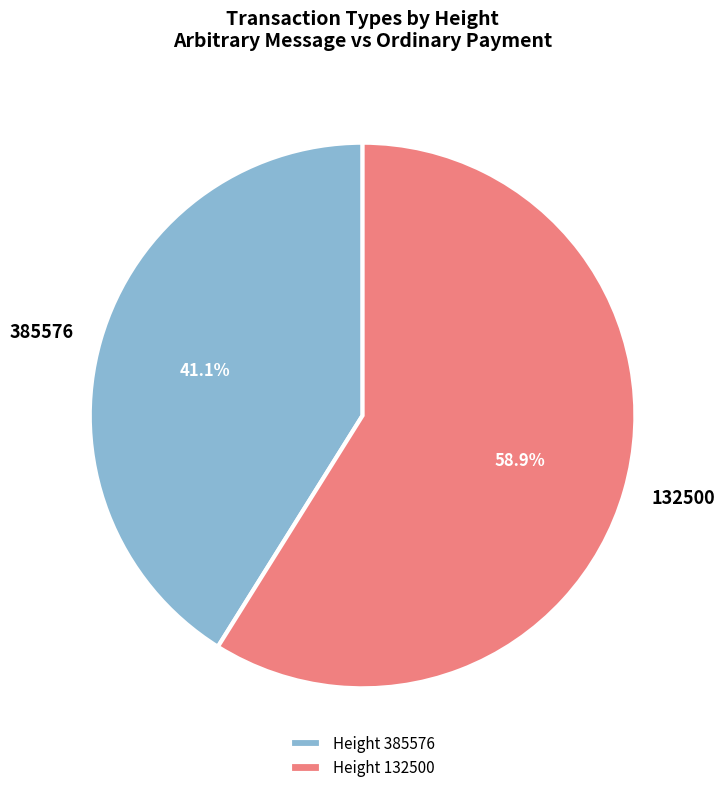

True or false: 385576 accounts for 41% of the total.

True